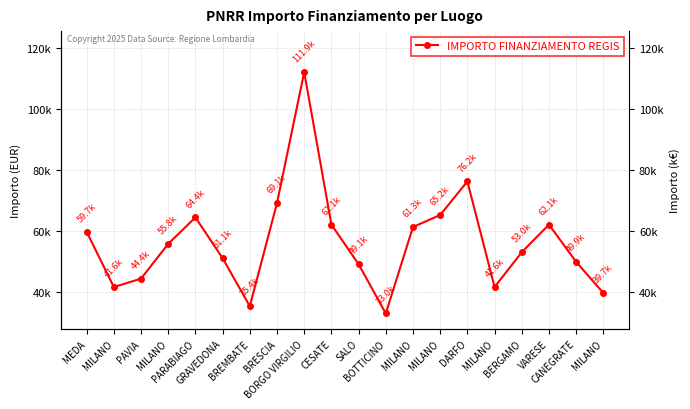

Reading left to right, extract all data points from this chart.

59706.2	41637.2	44386.8	55778.1	64419.8	51064.5	35352.3	69133.5	111949.1	62063.0	49100.5	32995.5	61277.4	65205.4	76203.9	41637.2	53028.5	62063.0	49886.1	39673.2